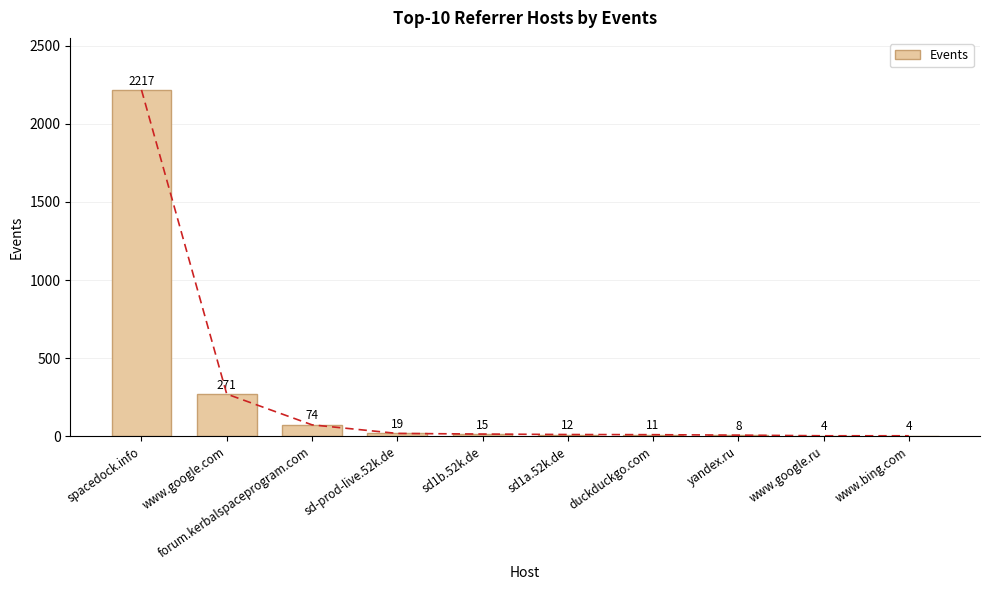

Which label corresponds to the largest value in the chart?

spacedock.info